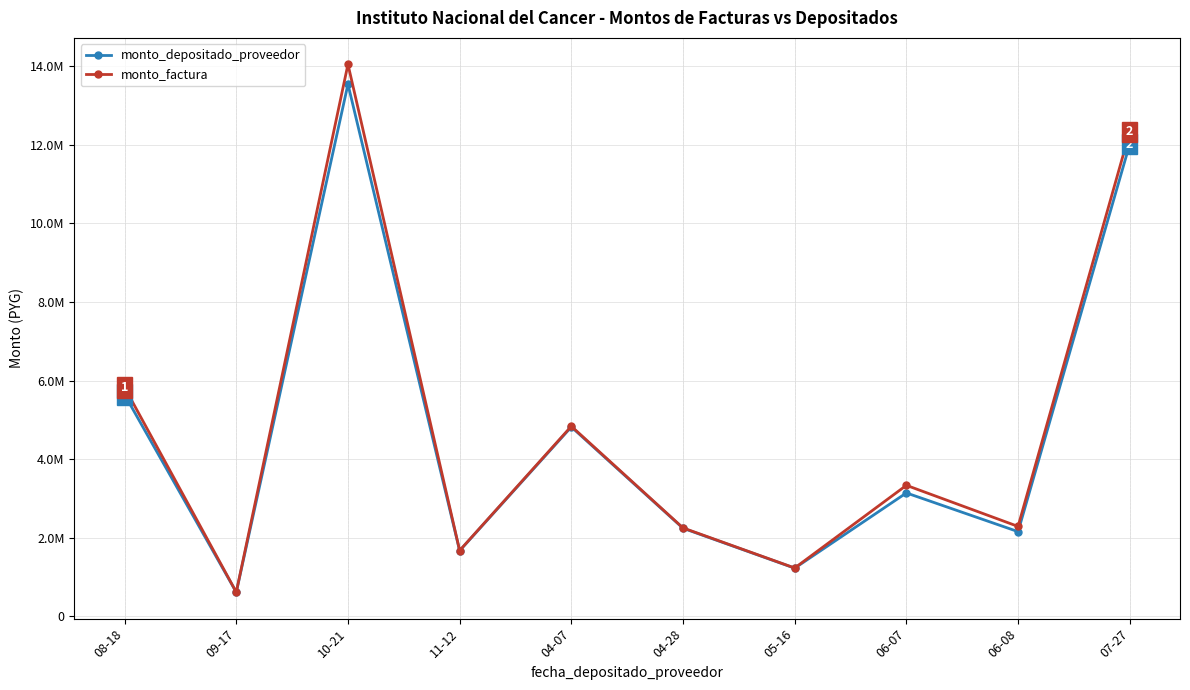

Reading left to right, transcribe all the data shown in this chart.

monto_depositado_proveedor: 5642246	612831	13543296	1669029	4820221	2241686	1225574	3140386	2155130	12019205
monto_factura: 5825000	615000	14049750	1675000	4837500	2250000	1230000	3334000	2288000	12329500